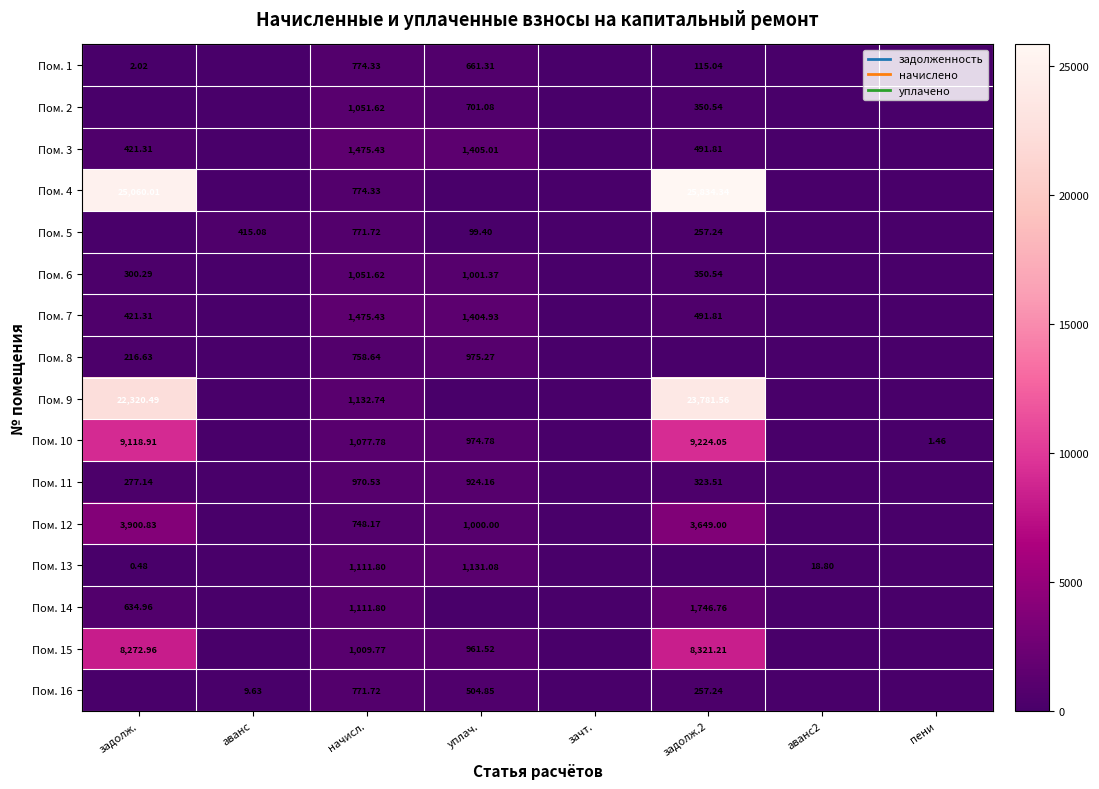

At задолж.2, list the series in order from smallest to largest.

Пом. 8, Пом. 13, Пом. 1, Пом. 5, Пом. 16, Пом. 11, Пом. 2, Пом. 6, Пом. 3, Пом. 7, Пом. 14, Пом. 12, Пом. 15, Пом. 10, Пом. 9, Пом. 4